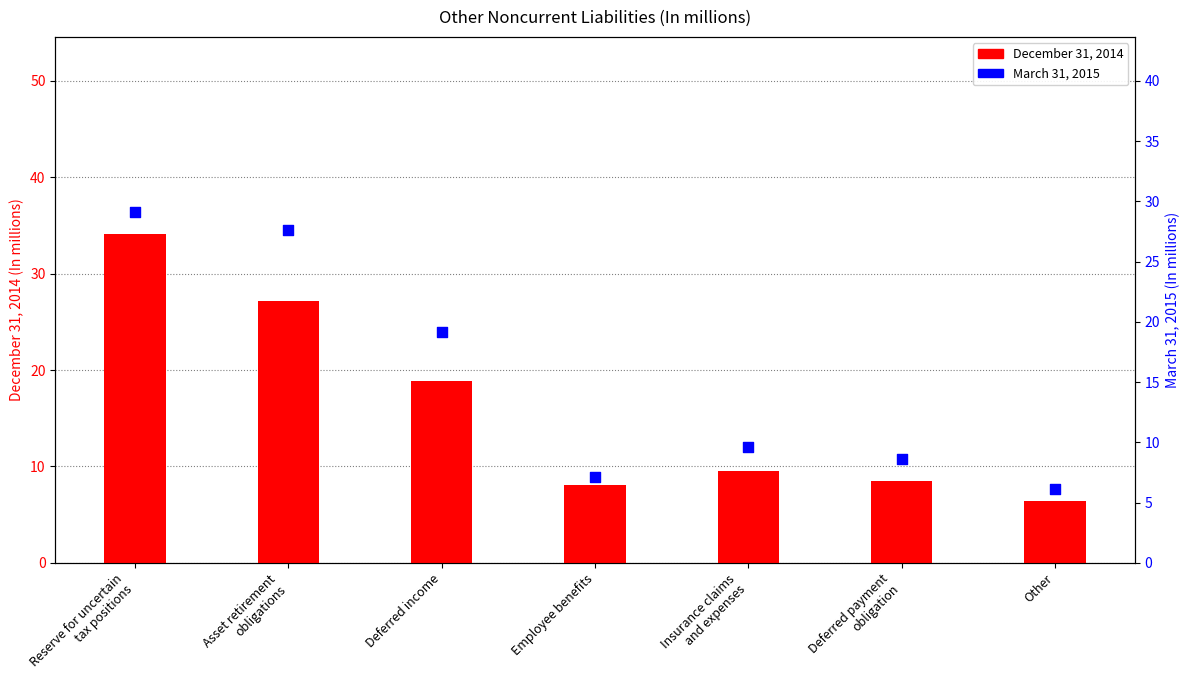

Which series reaches the maximum Y coordinate?

December 31, 2014